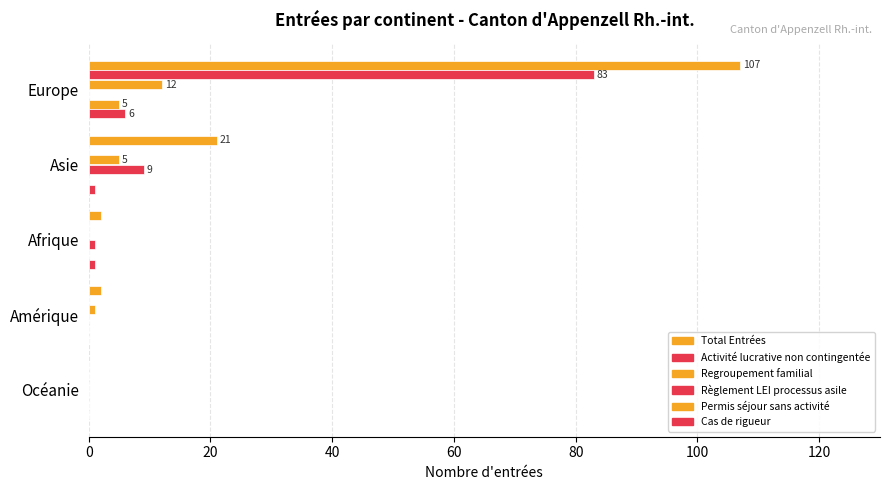

Count the number of categories in the chart.

5